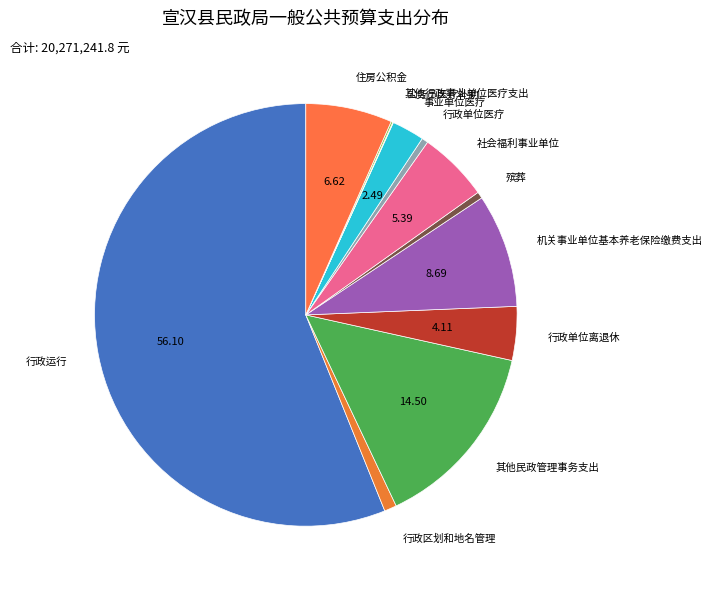

How many segments does this pie chart have?

12